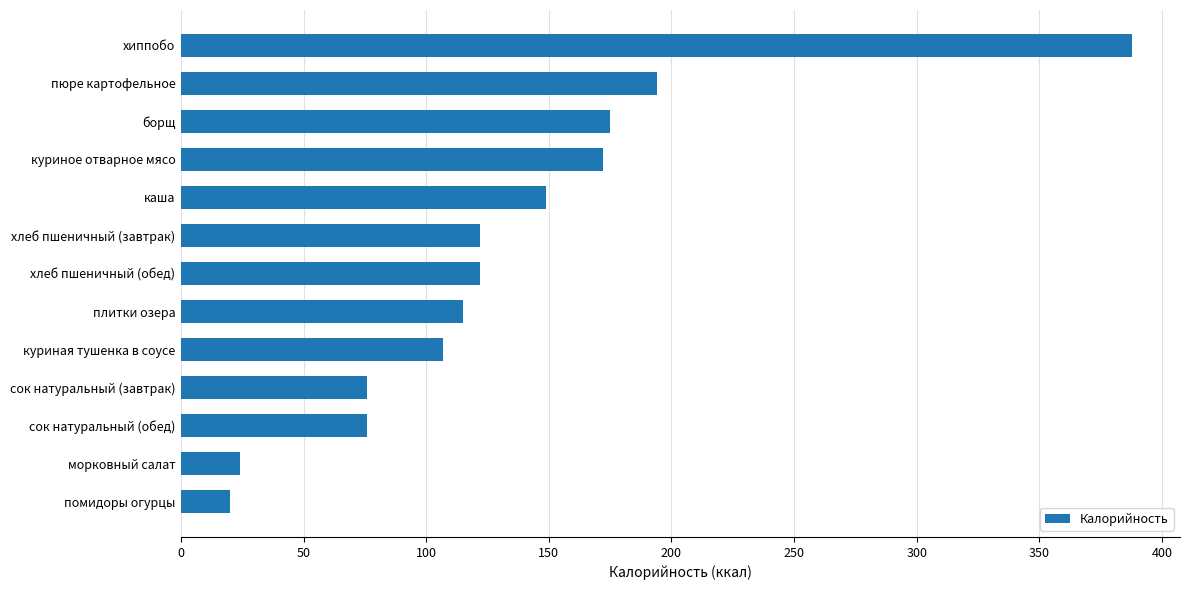

What is the ratio of the value at сок натуральный (обед) to the value at хлеб пшеничный (завтрак)?

0.6